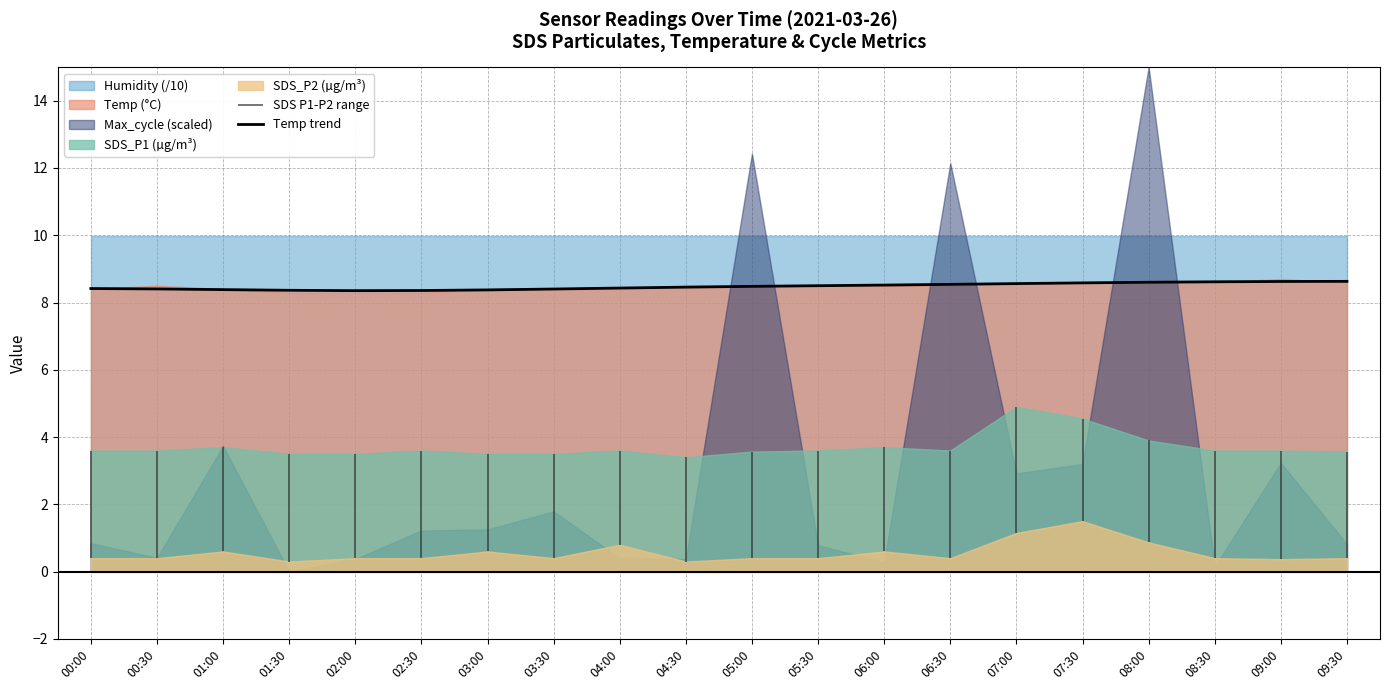

What is the sum of all values?

169.6